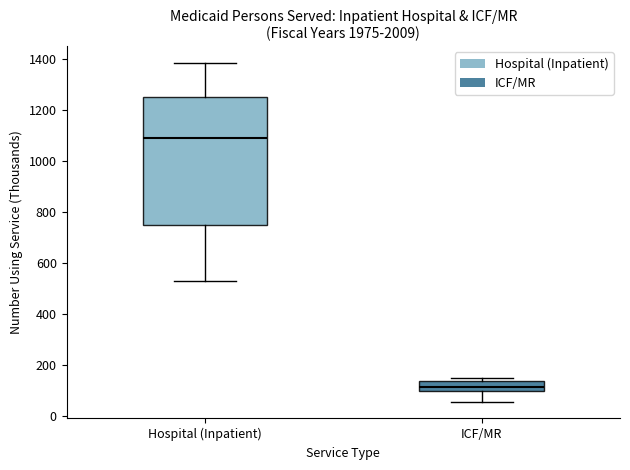

Reading left to right, read every box against the y-axis: the position of its median line, the range the box covers, and the ends of its whiskers. The values are not printed on the chart, so give them approximately, as read against the axis.

Hospital (Inpatient): median 1100, box 740 to 1260, whiskers 540 to 1380
ICF/MR: median 120, box 100 to 140, whiskers 60 to 160